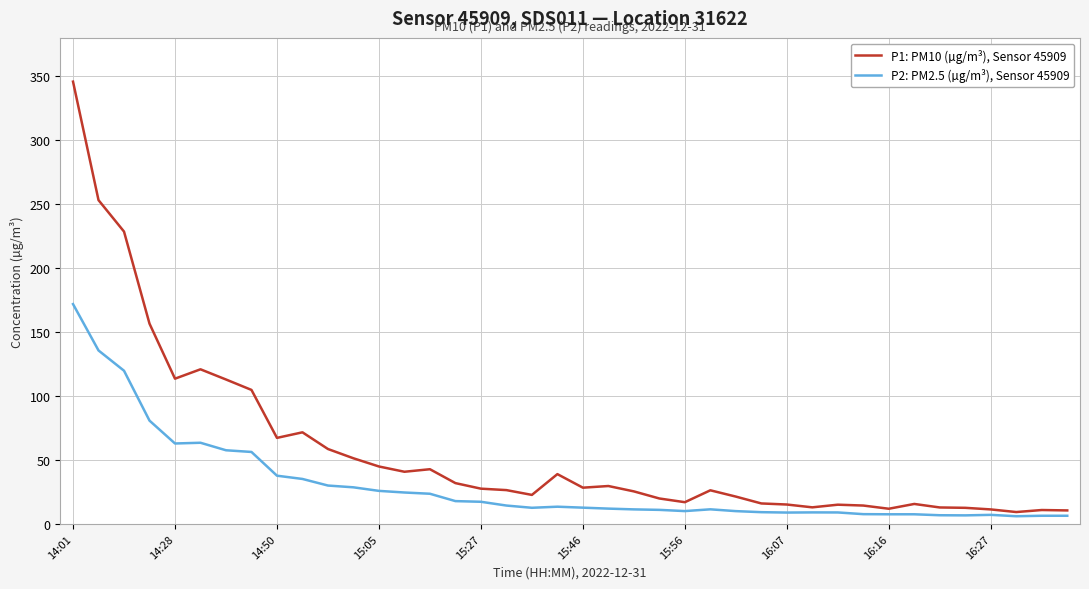

Which series has the largest range (max minus min)?

P1: PM10 (µg/m³), Sensor 45909